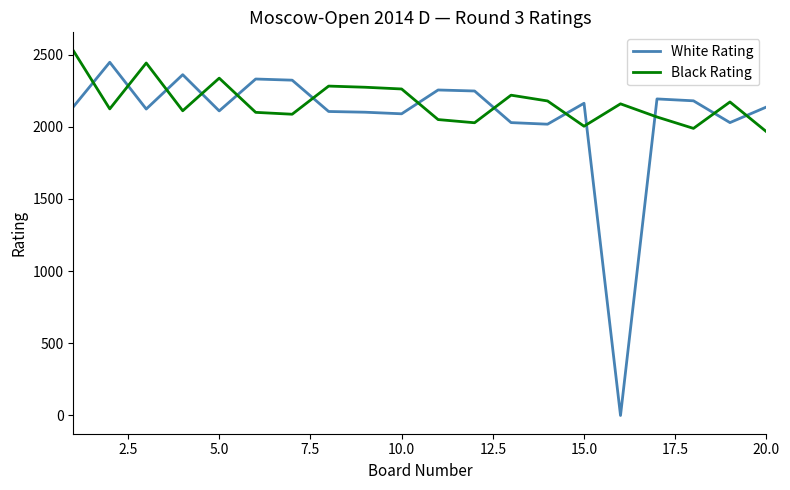

True or false: Black Rating has more than 1 interior local peaks.

True